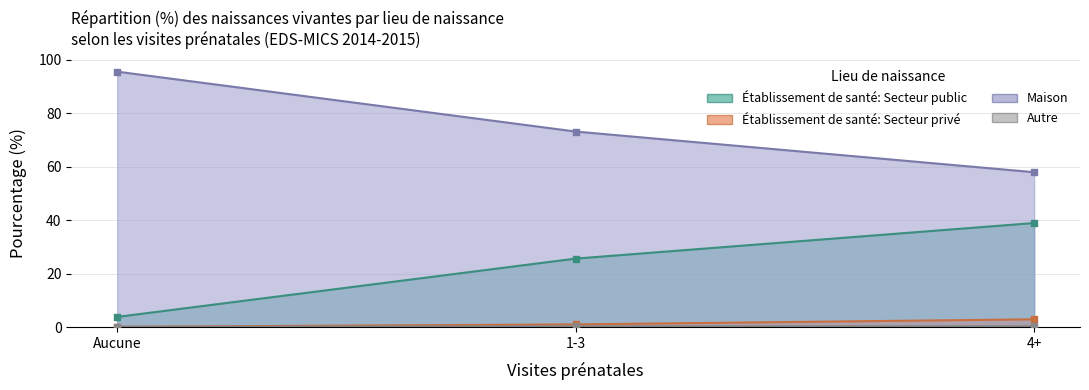

Which series contains the highest Y value?

Maison